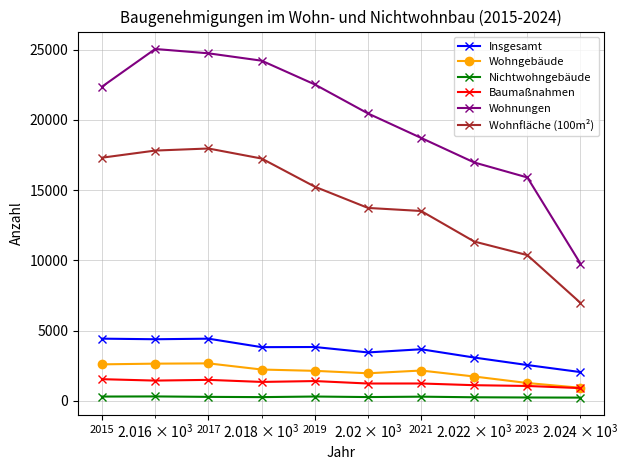

True or false: Wohnungen and Wohngebäude intersect in this chart.

False